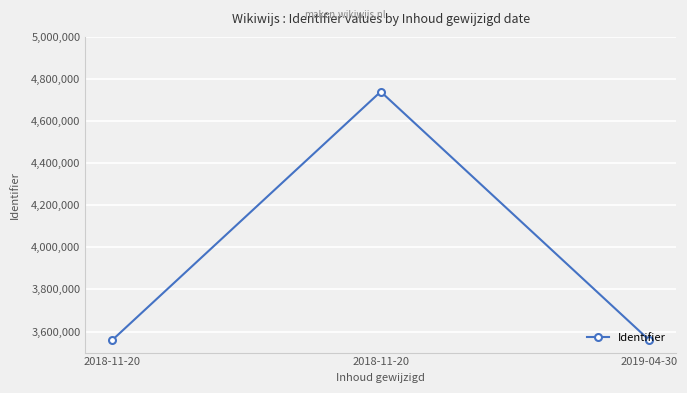

Is this an area chart (filled region under the line)?

No